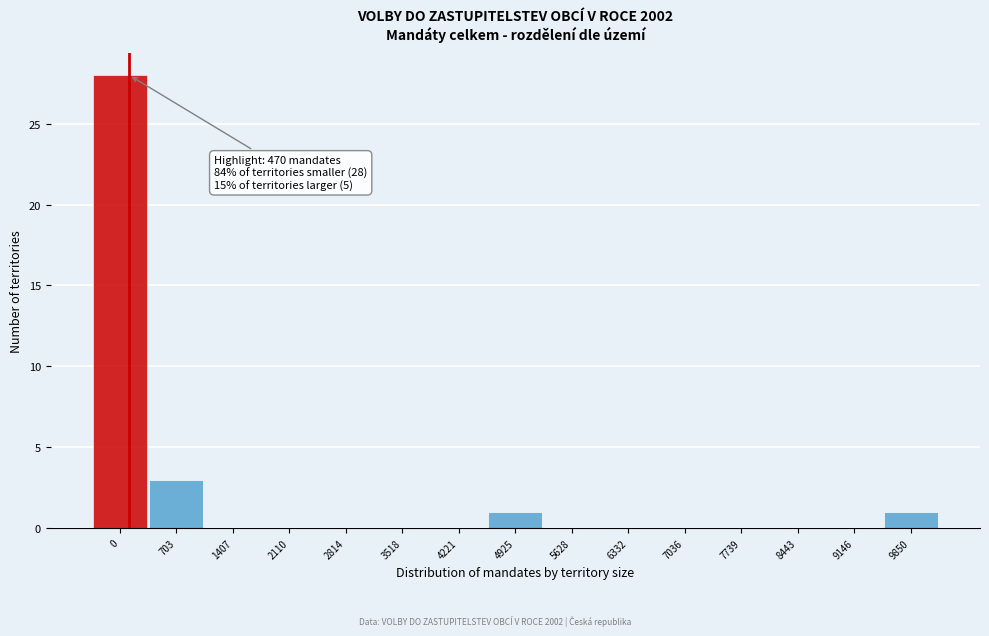

Between 2110 and 703, which is larger?

703